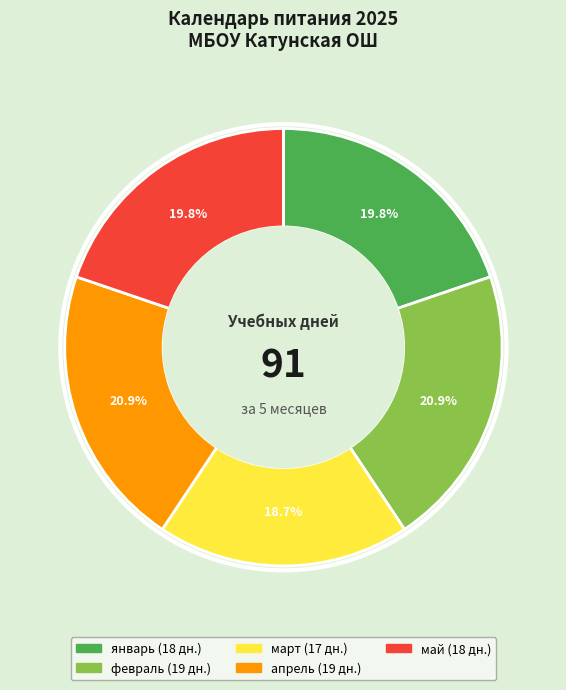

How many slices are in this pie chart?

5